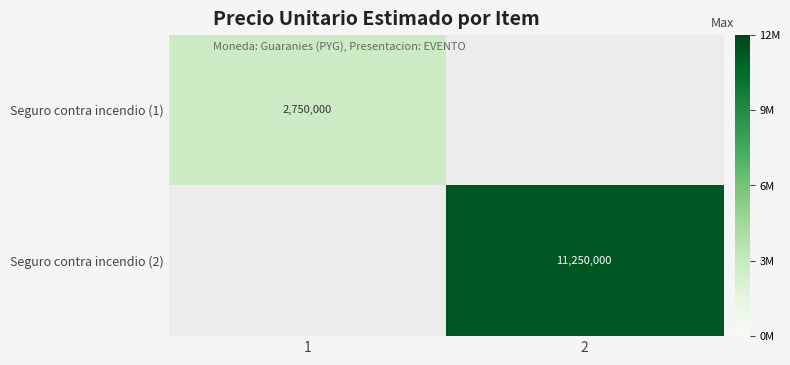

How many values in Seguro contra incendio (1) are above zero?

1